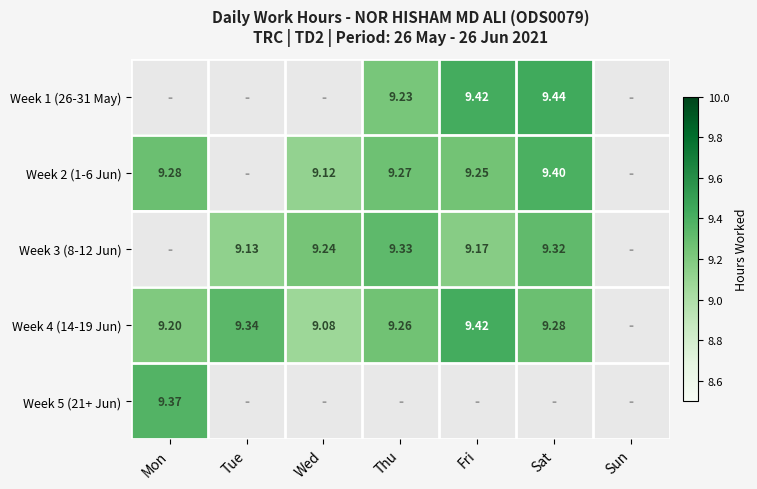

Which series has the largest total across all categories?

Week 4 (14-19 Jun)